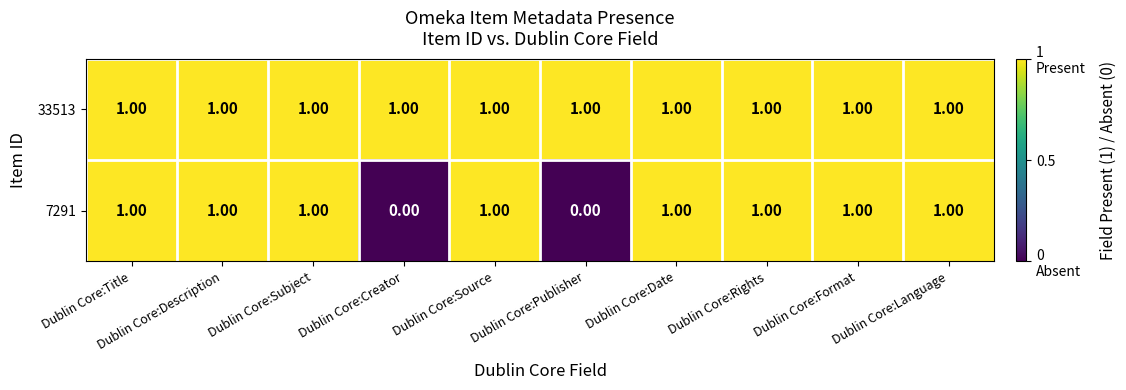

Which series has the widest spread of values?

7291